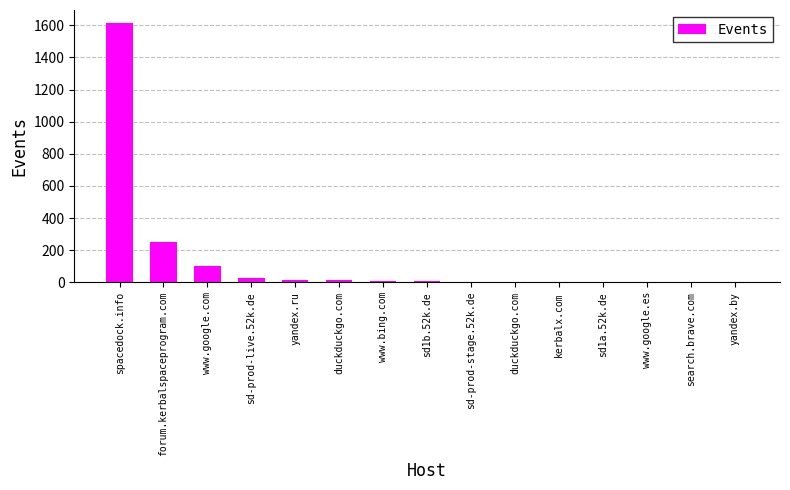

At which category does the chart reach its minimum across all series?

search.brave.com